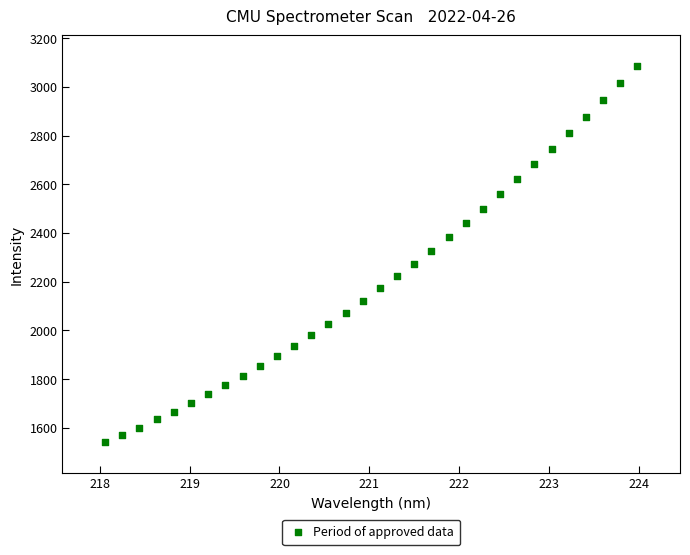

What is the range of X values (max minus min)?

5.9